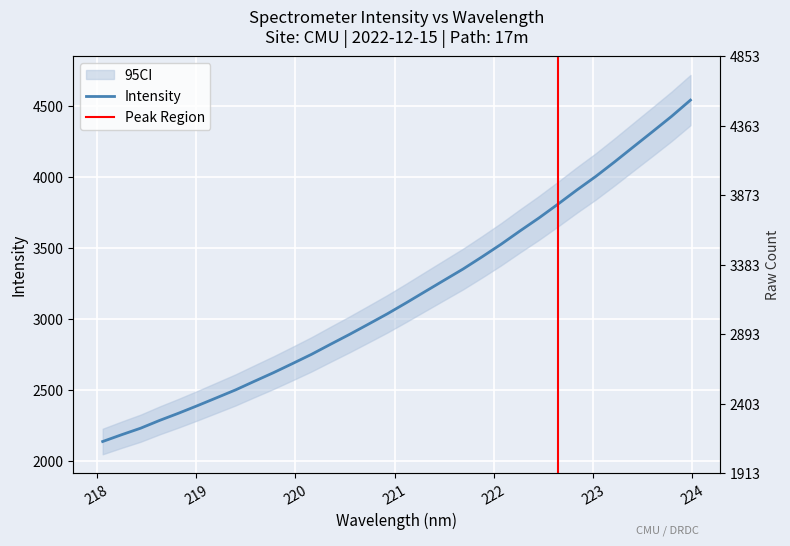

Is it true that the value at 218.0596 is 1146.9?

False